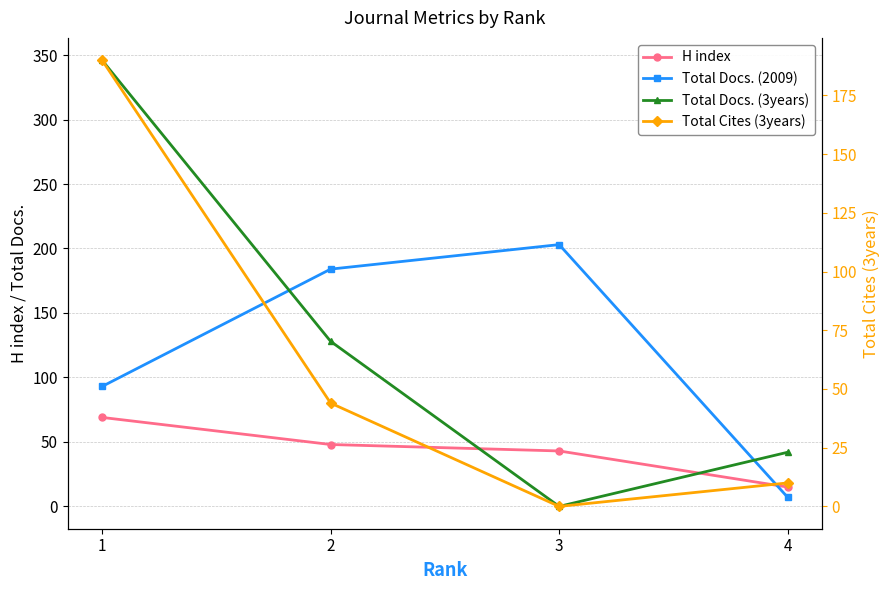

Does the chart display data point markers on the line(s)?

Yes